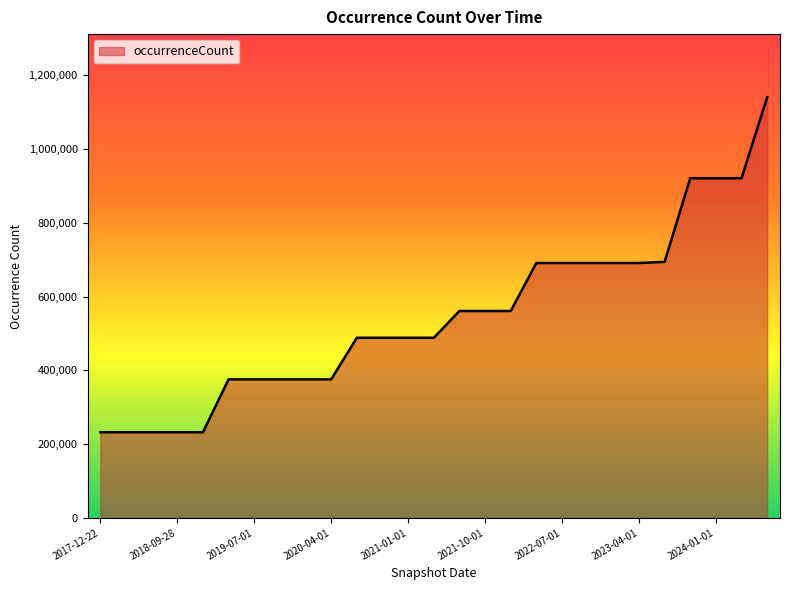

What is the greatest value displayed?

1140955